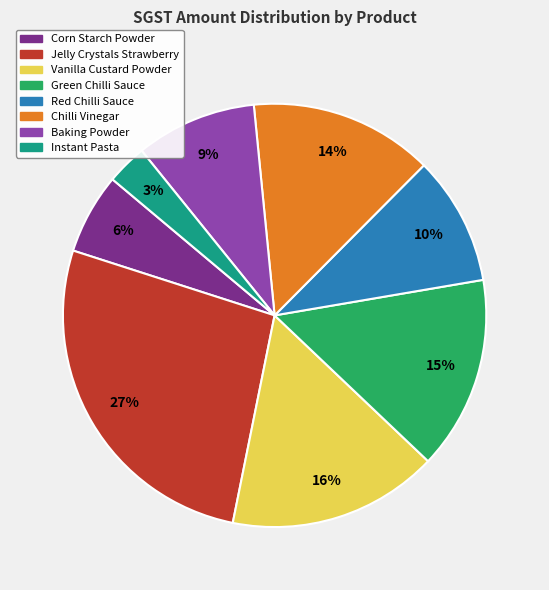

To the nearest percent, what is the difference between the largest and smallest slice percentages?

24%